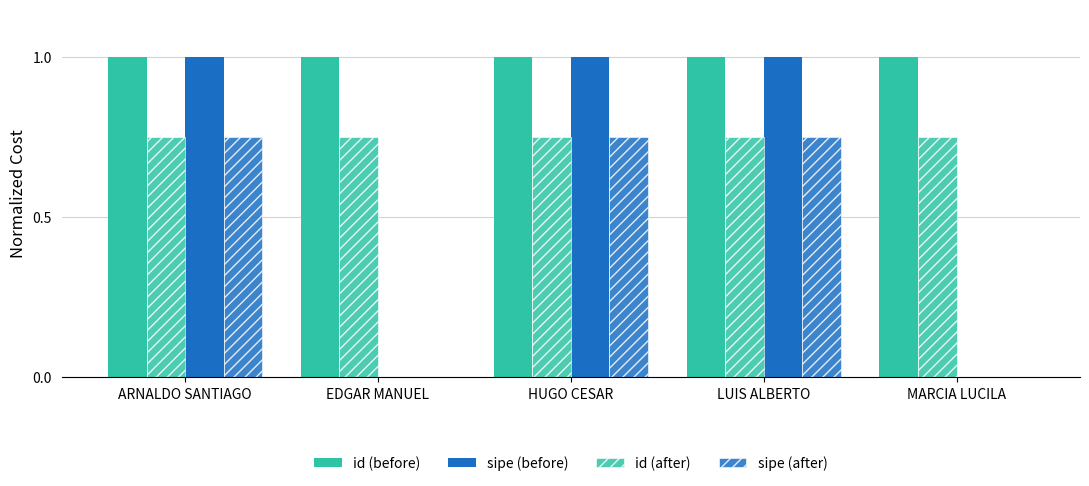

How many categories are shown in the chart?

5